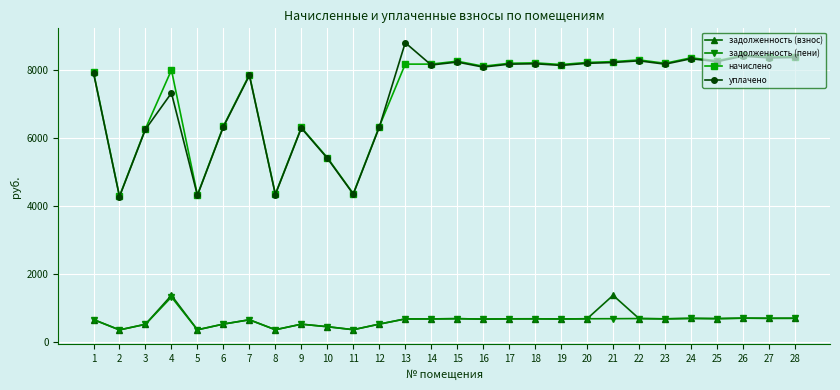

Is this an area chart (filled region under the line)?

No